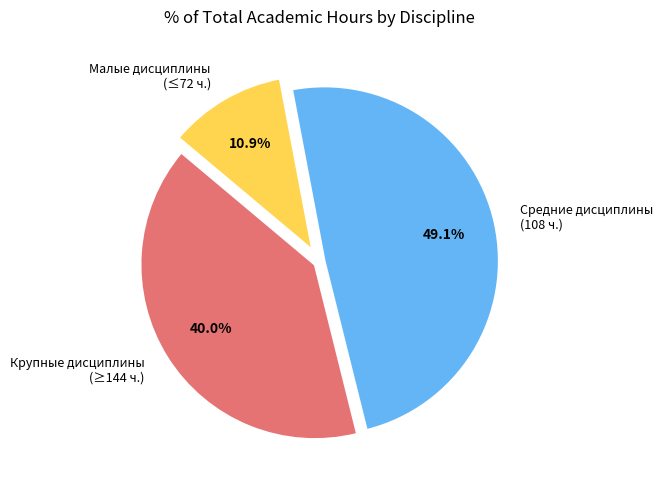

Which category has the biggest portion of the pie?

Средние дисциплины (108 ч.)